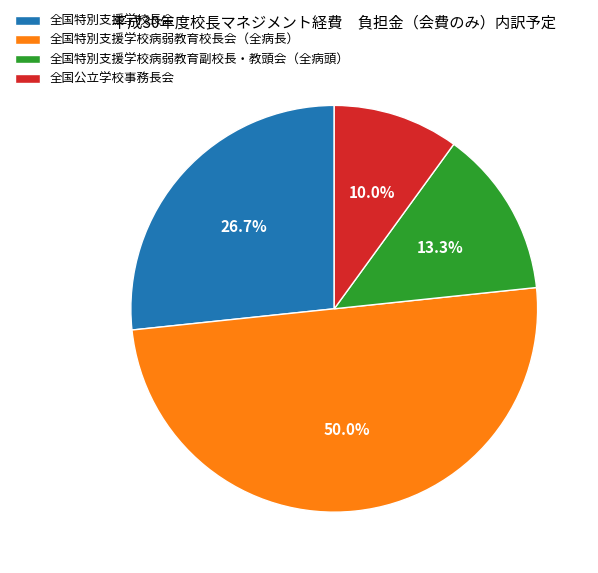

How many segments does this pie chart have?

4